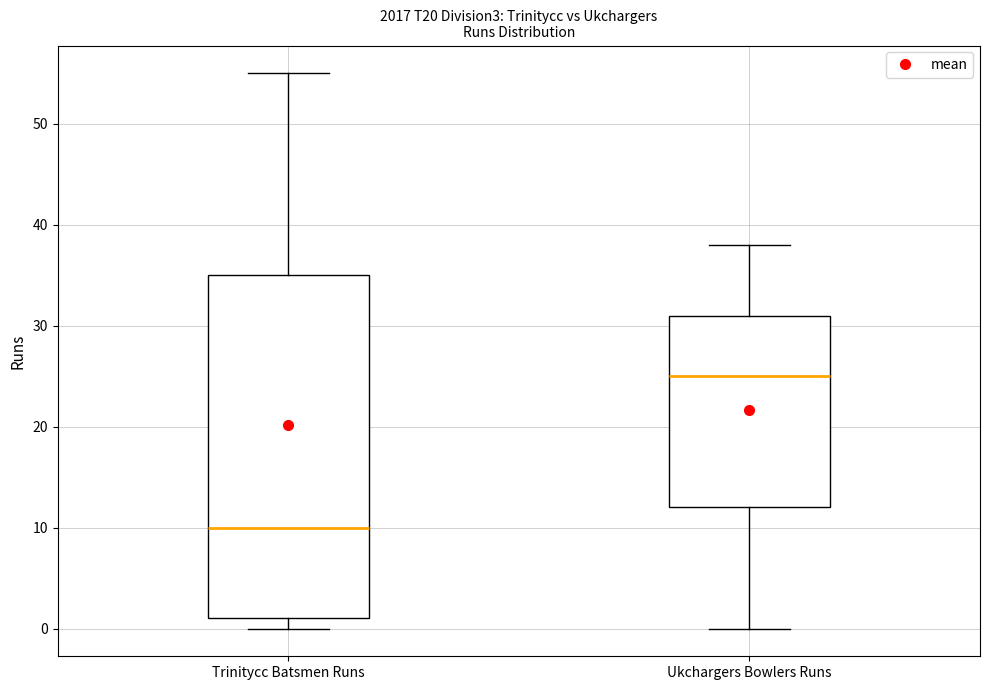

Which box is the tallest, from its lower edge to its upper edge?

Trinitycc Batsmen Runs